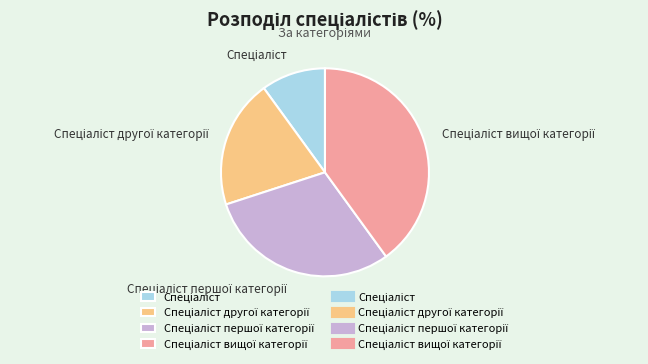

How many slices are in this pie chart?

4